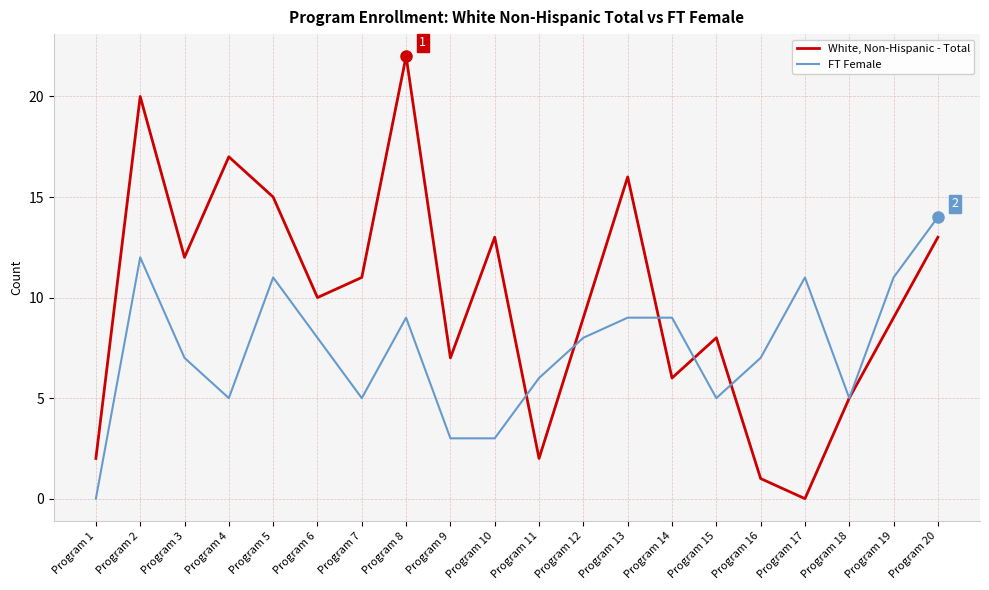

How many values in the White, Non-Hispanic - Total series are below 10?

10